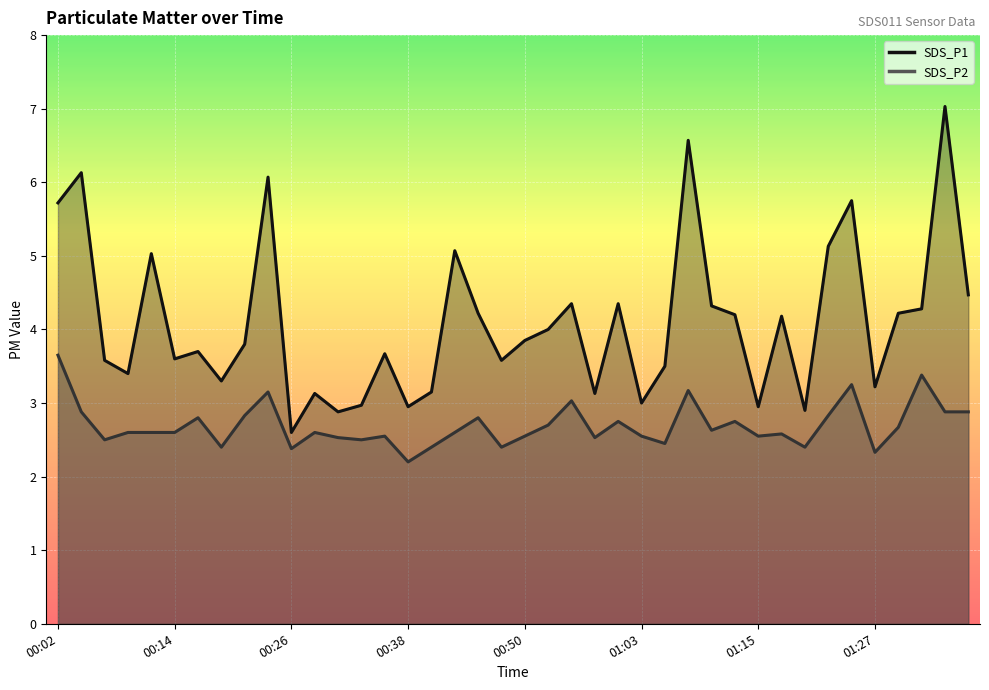

What is the sum of all SDS_P2 values?

107.8